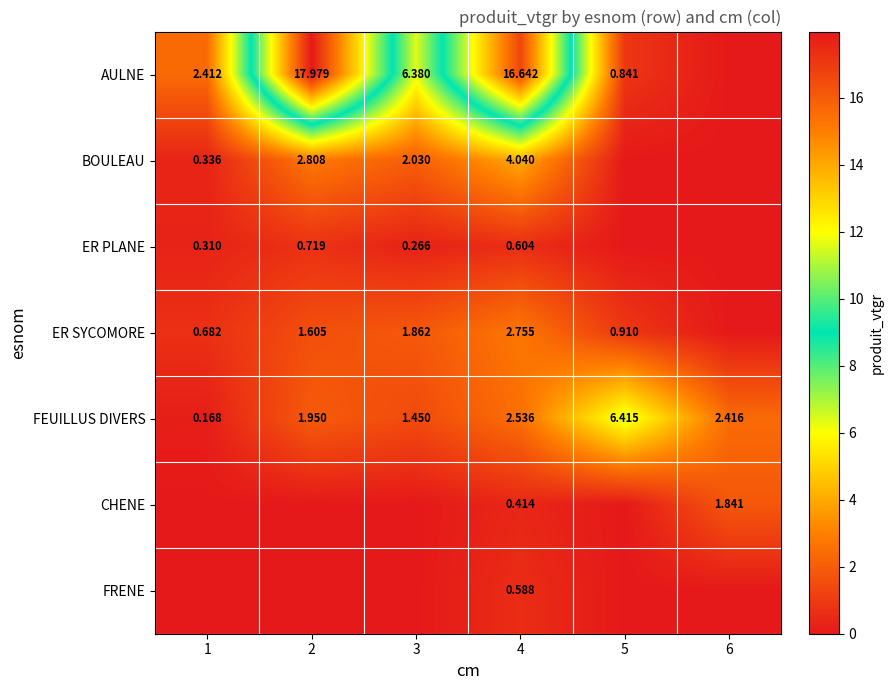

Is the value of FEUILLUS DIVERS at 5 greater than the value of ER PLANE at 1?

Yes